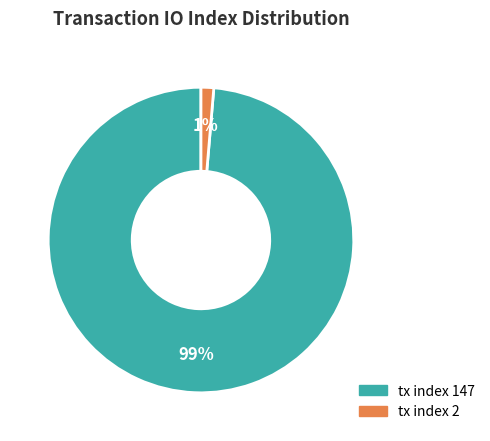

Between tx index 147 and tx index 2, which is larger?

tx index 147